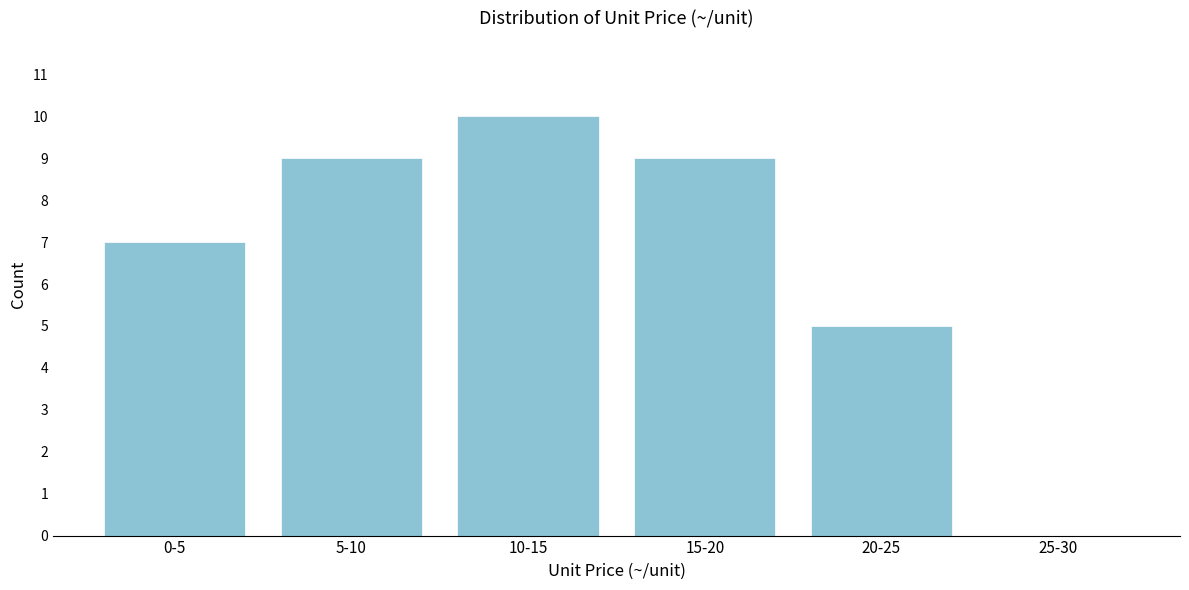

Reading left to right, what are all the values shown in this chart?

0-5=7	5-10=9	10-15=10	15-20=9	20-25=5	25-30=0